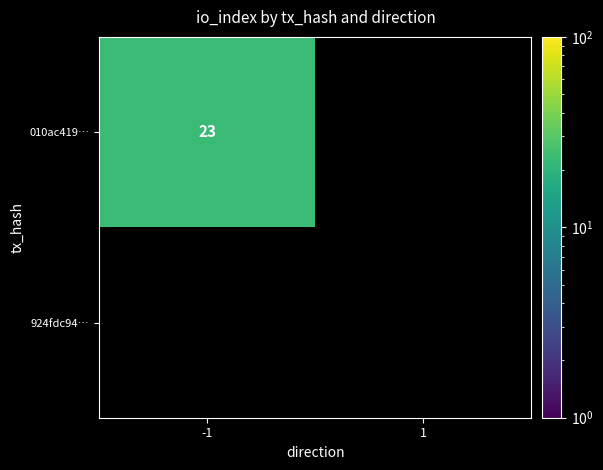

Which label corresponds to the smallest value in the chart?

1